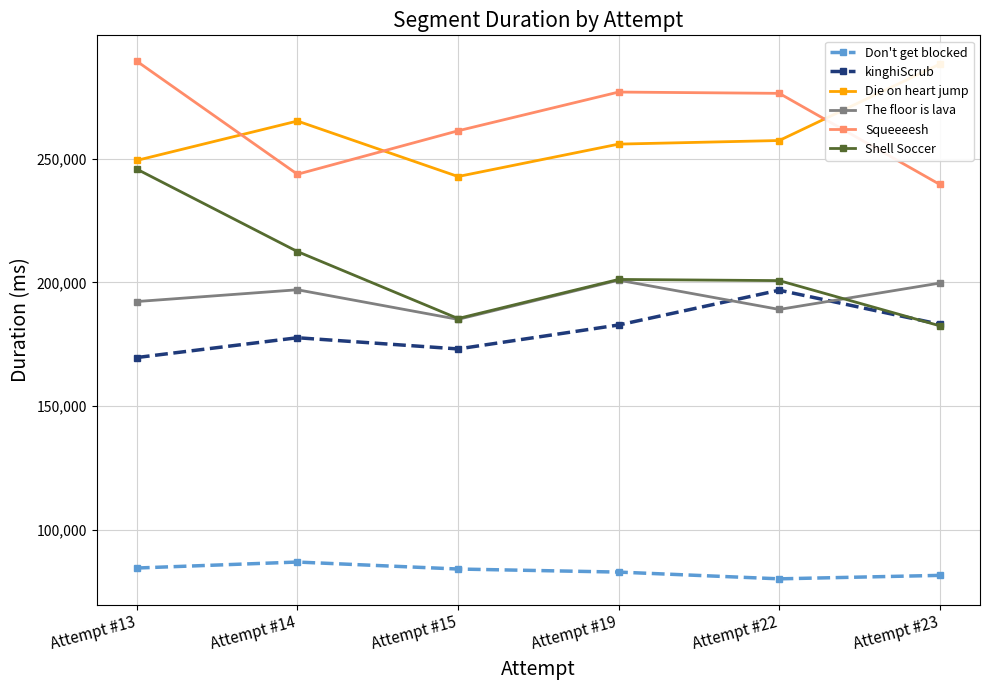

What is the maximum value for The floor is lava?

200899